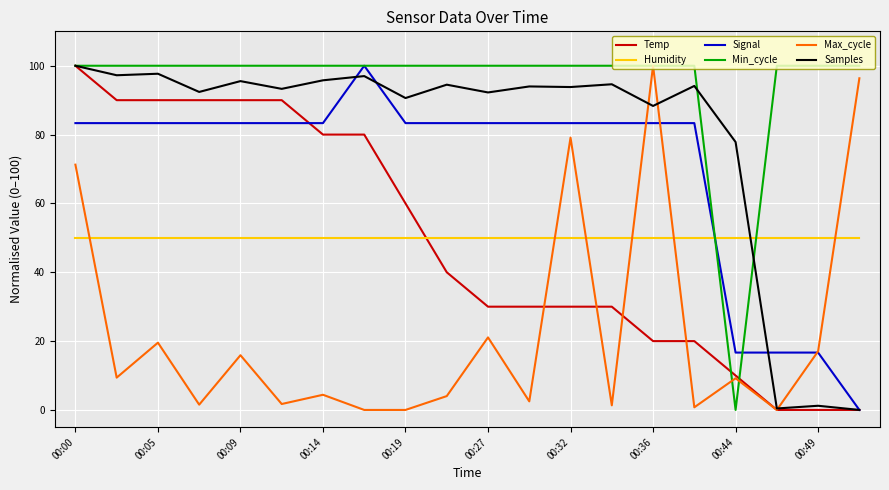

At how many categories does at least one series exceed 61?

20